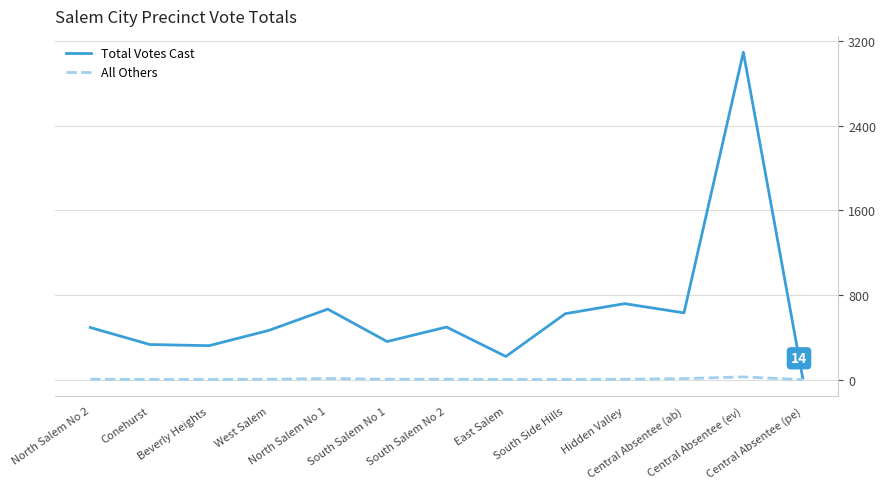

What are all the series names shown in the legend?

Total Votes Cast, All Others